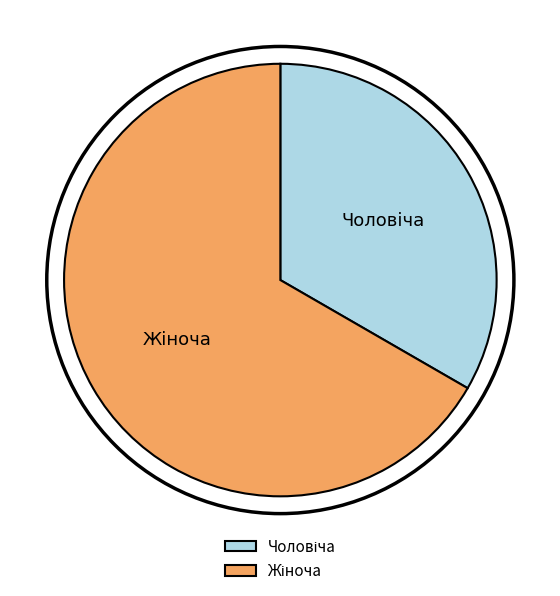

Is there any slice that represents more than half of the pie?

Yes